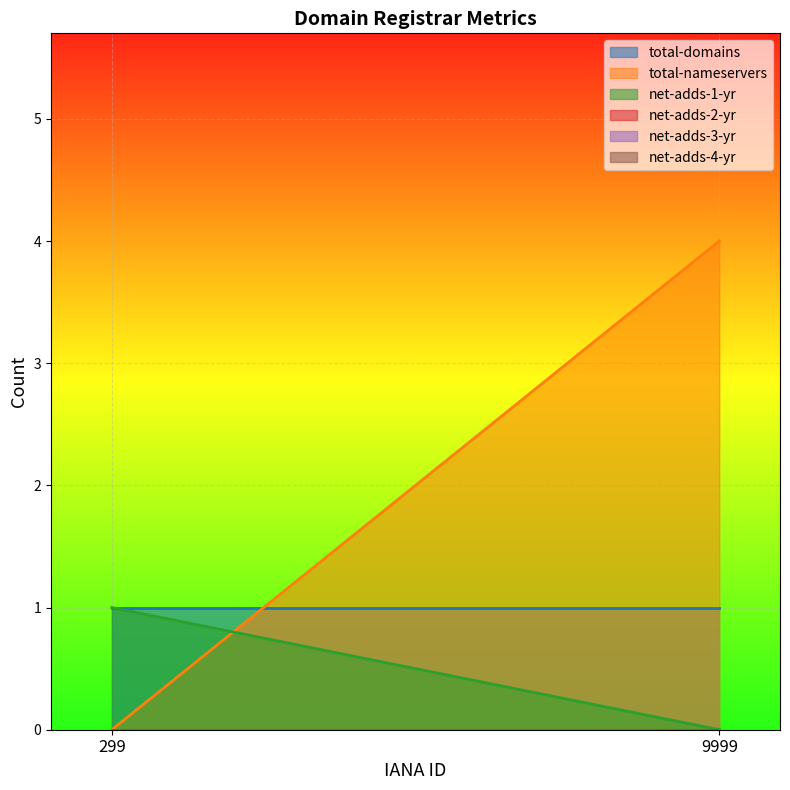

Rank the series at 9999 from highest to lowest value.

total-nameservers, total-domains, net-adds-1-yr, net-adds-2-yr, net-adds-3-yr, net-adds-4-yr